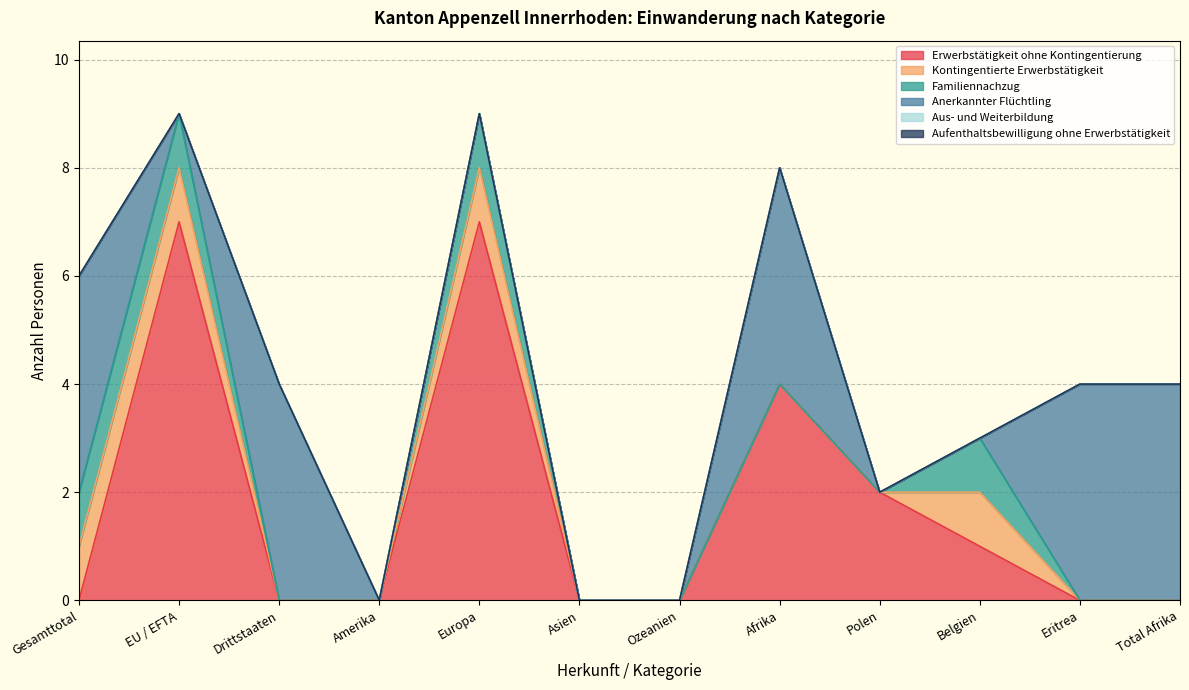

What is the sum of the Kontingentierte Erwerbstätigkeit values at EU / EFTA and Amerika?

1